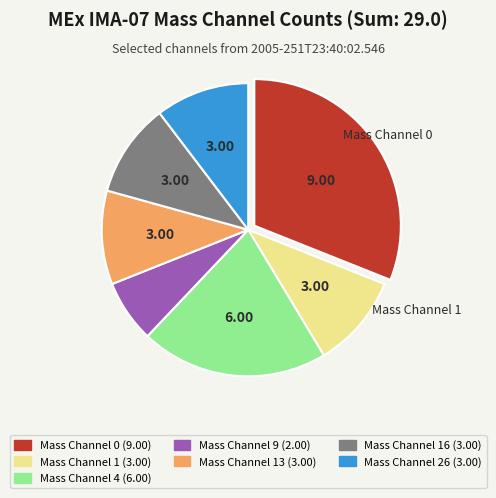

Does any single category account for the majority?

No